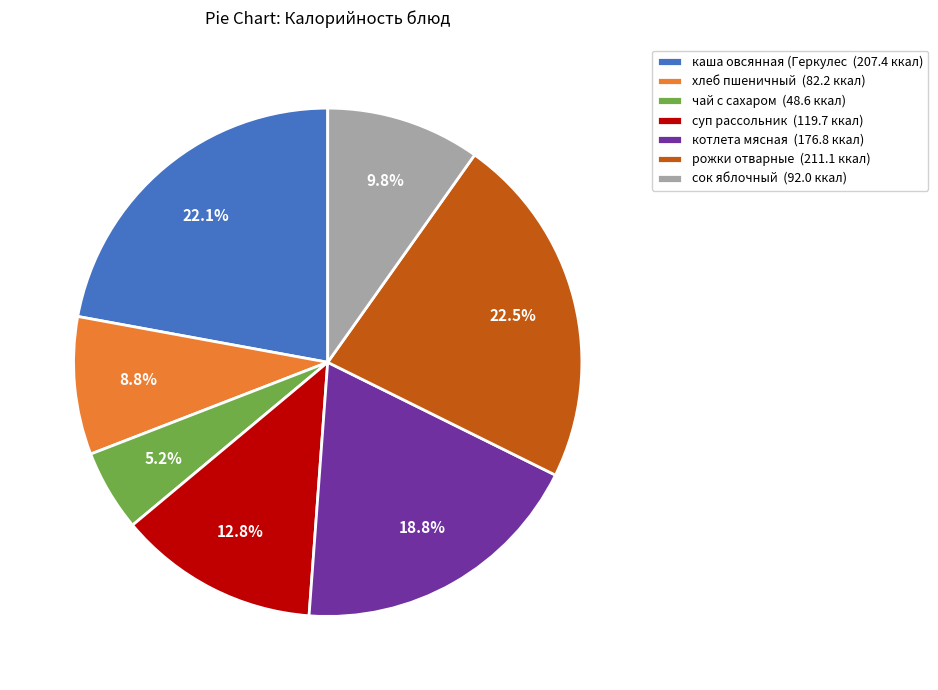

To the nearest percent, what is the difference between the largest and smallest slice percentages?

17%